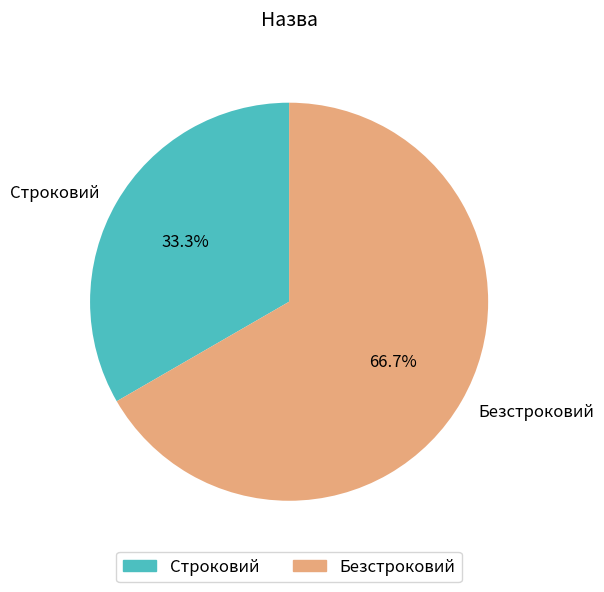

True or false: Строковий accounts for 33% of the total.

True